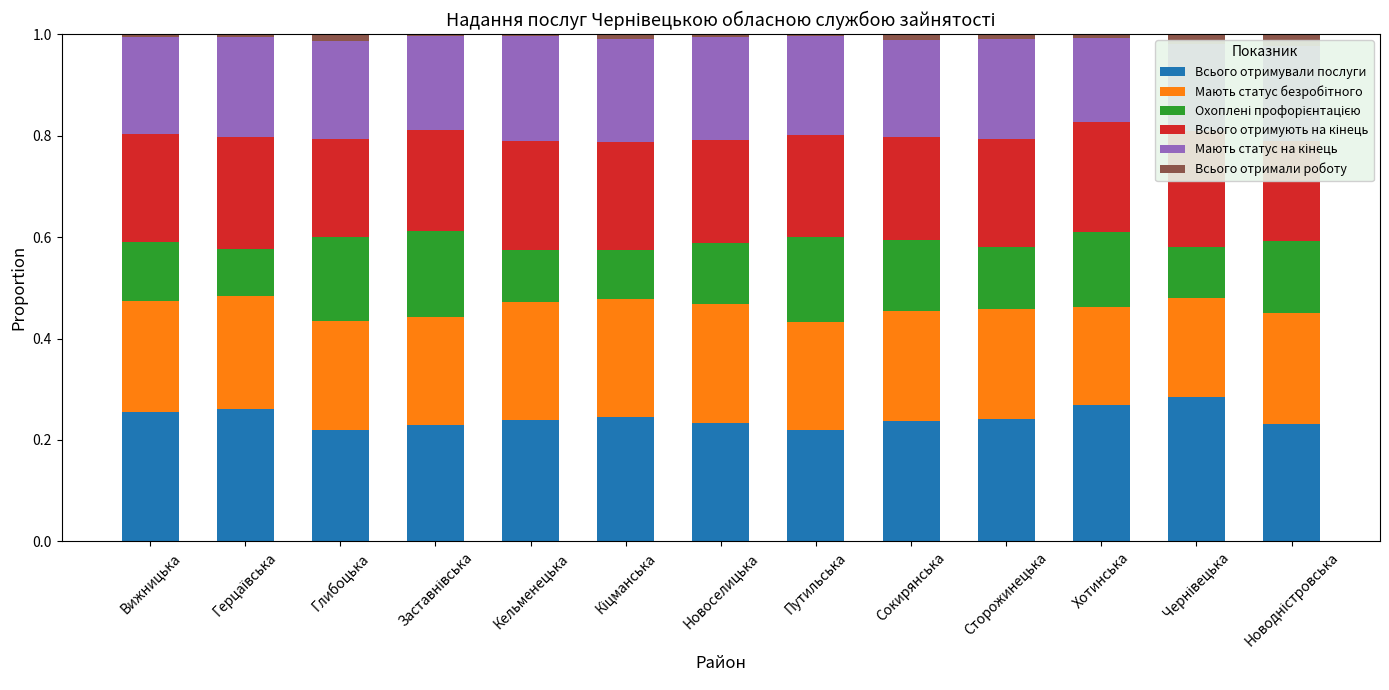

How many bars are there in total?

78